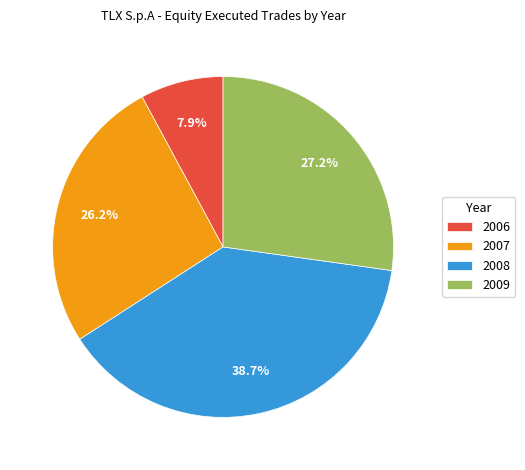

Is the sum of 2009 and 2006 greater than half?

No